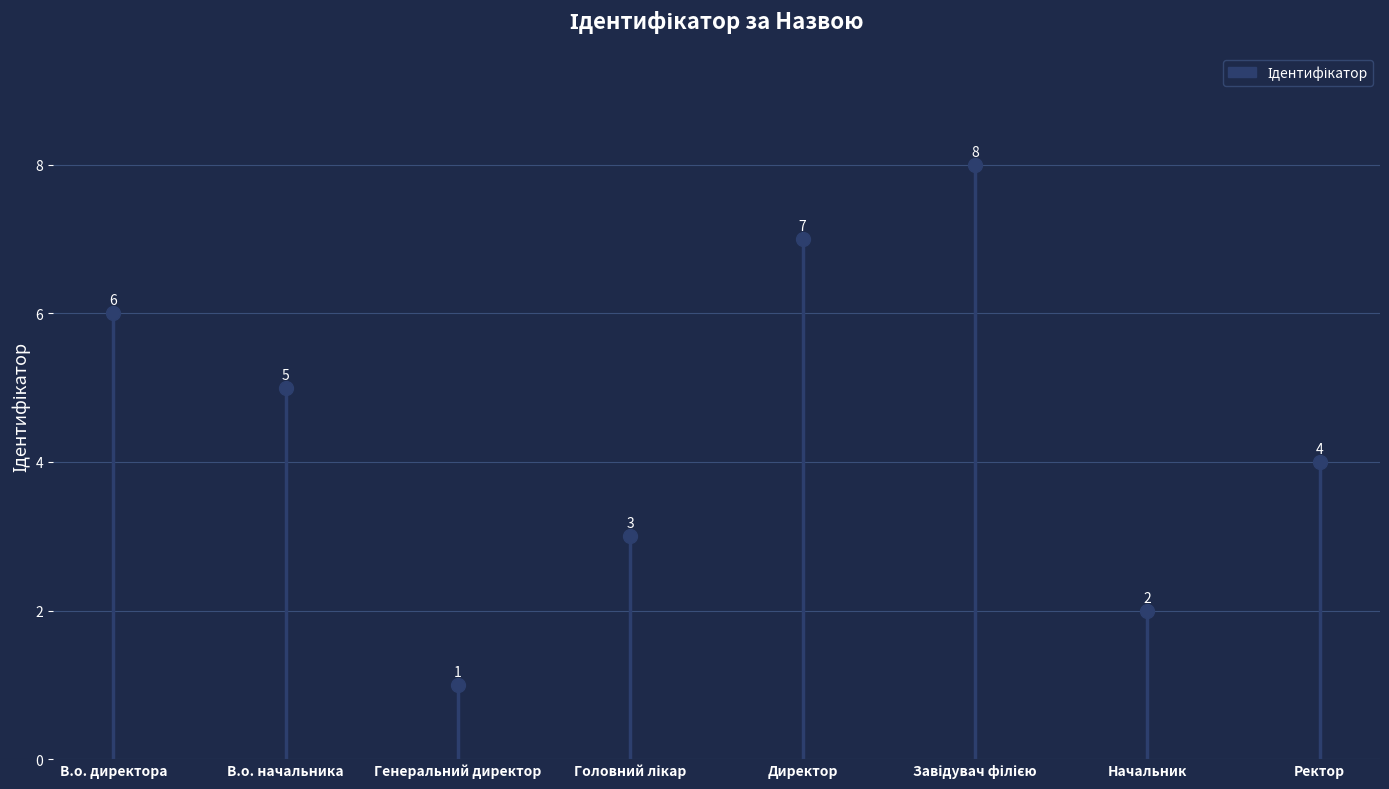

What is the difference between the second highest and minimum values?

6